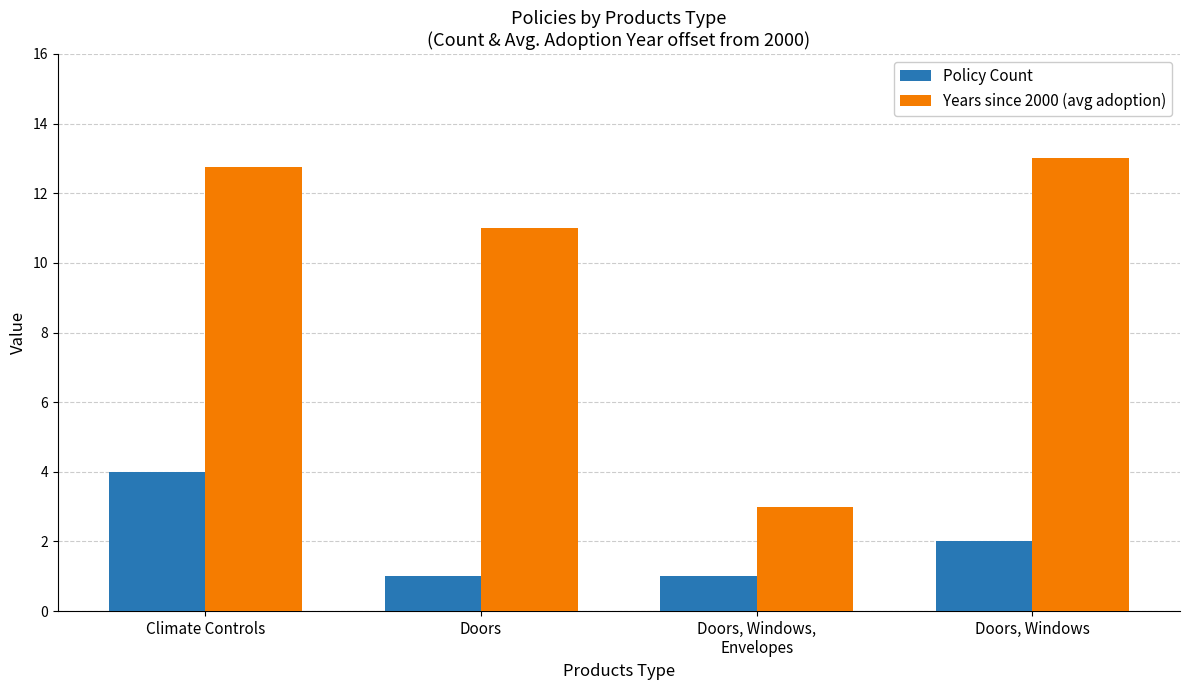

What position from the left is Climate Controls?

1